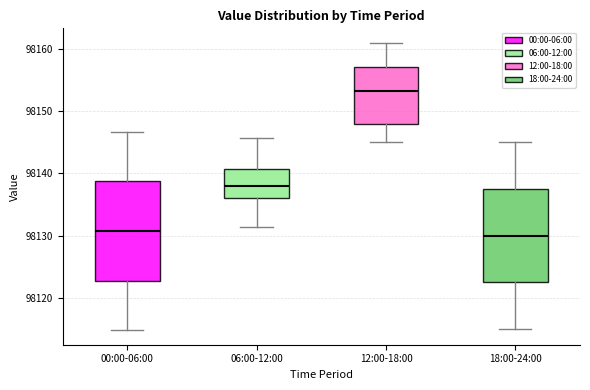

Reading left to right, read every box against the y-axis: the position of its median line, the range the box covers, and the ends of its whiskers. The values are not printed on the chart, so give them approximately, as read against the axis.

00:00-06:00: median 98131, box 98123 to 98139, whiskers 98115 to 98147
06:00-12:00: median 98138, box 98136 to 98141, whiskers 98131 to 98146
12:00-18:00: median 98153, box 98148 to 98157, whiskers 98145 to 98161
18:00-24:00: median 98130, box 98123 to 98138, whiskers 98115 to 98145